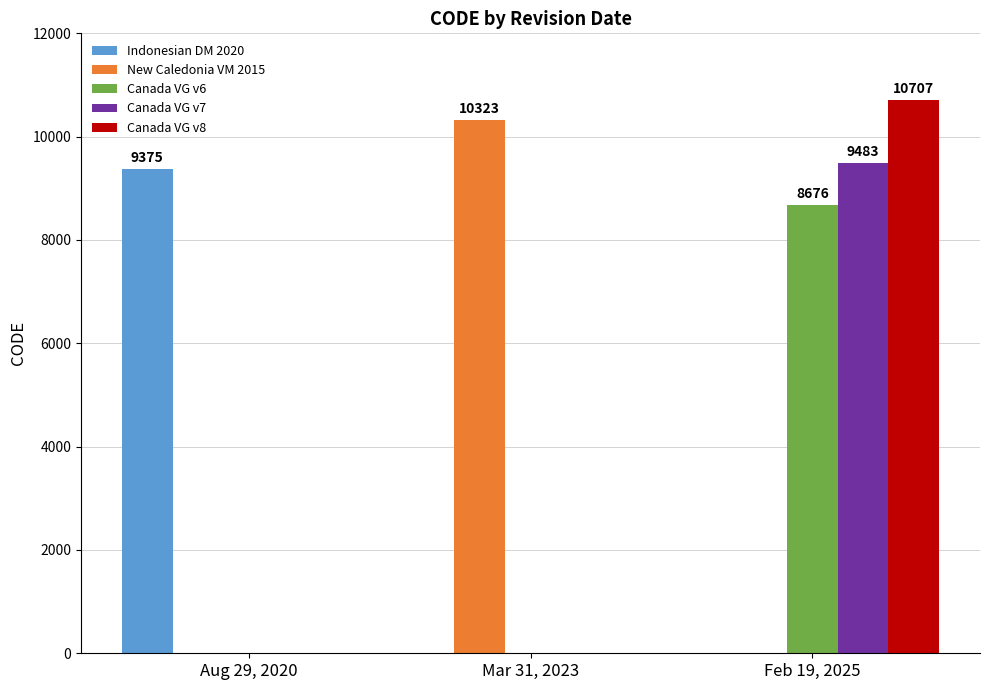

Reading left to right, what are all the values shown in this chart?

Indonesian DM 2020: 9375	0	0
New Caledonia VM 2015: 0	10323	0
Canada VG v6: 0	0	8676
Canada VG v7: 0	0	9483
Canada VG v8: 0	0	10707